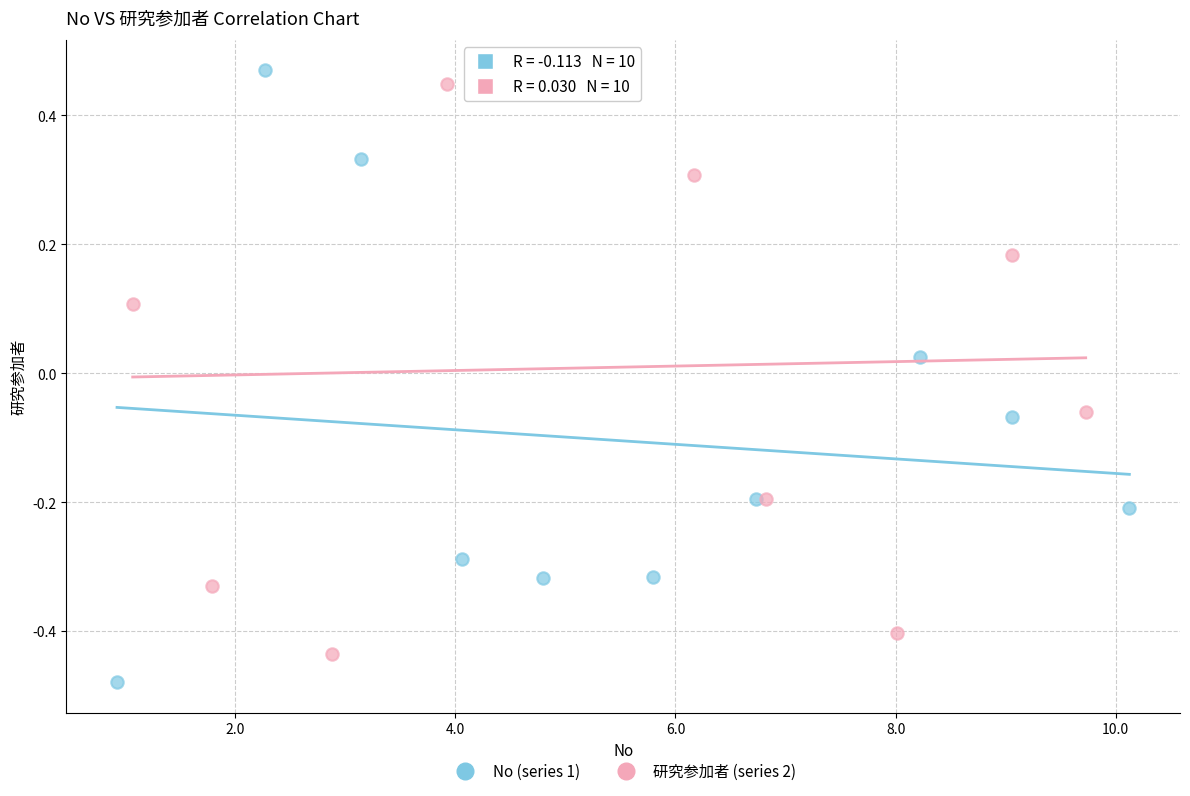

What are all the series names shown in the legend?

No (series 1), 研究参加者 (series 2)